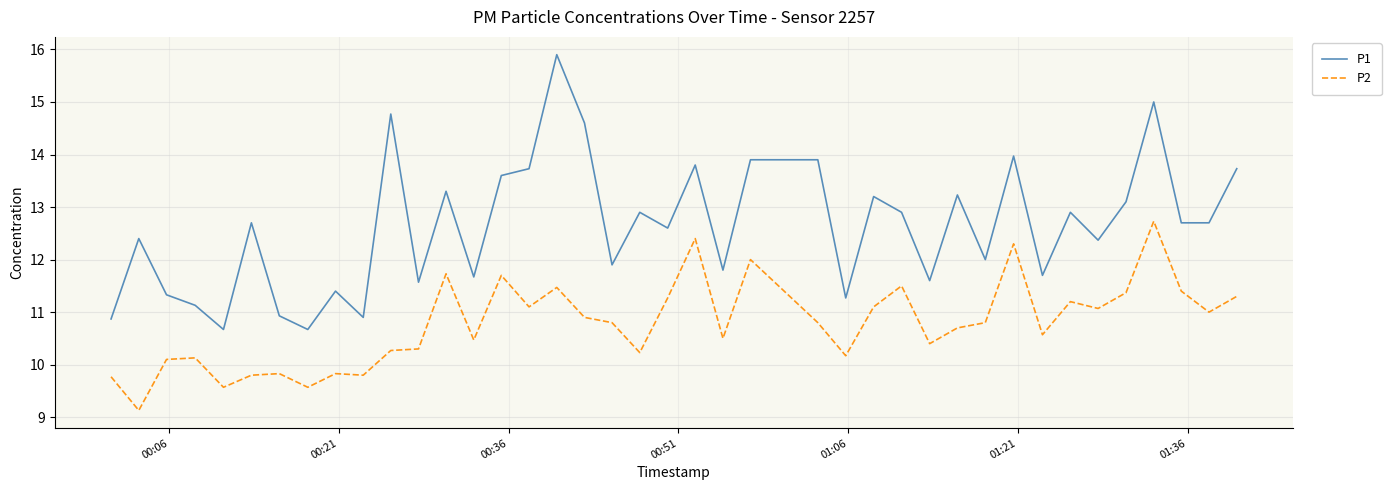

True or false: P1 and P2 intersect in this chart.

False